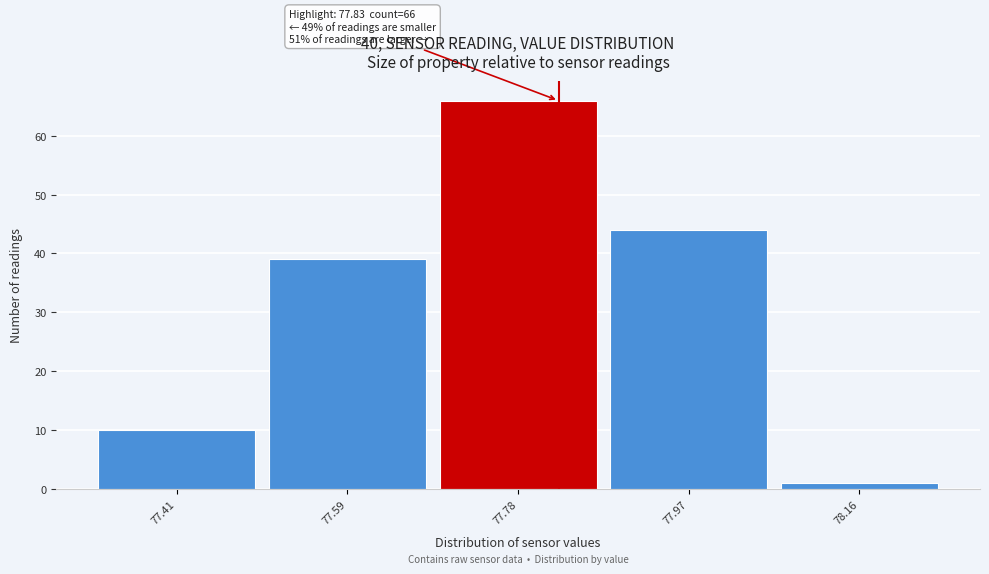

Over which range of the x-axis is the bar tallest?

77.69 to 77.88